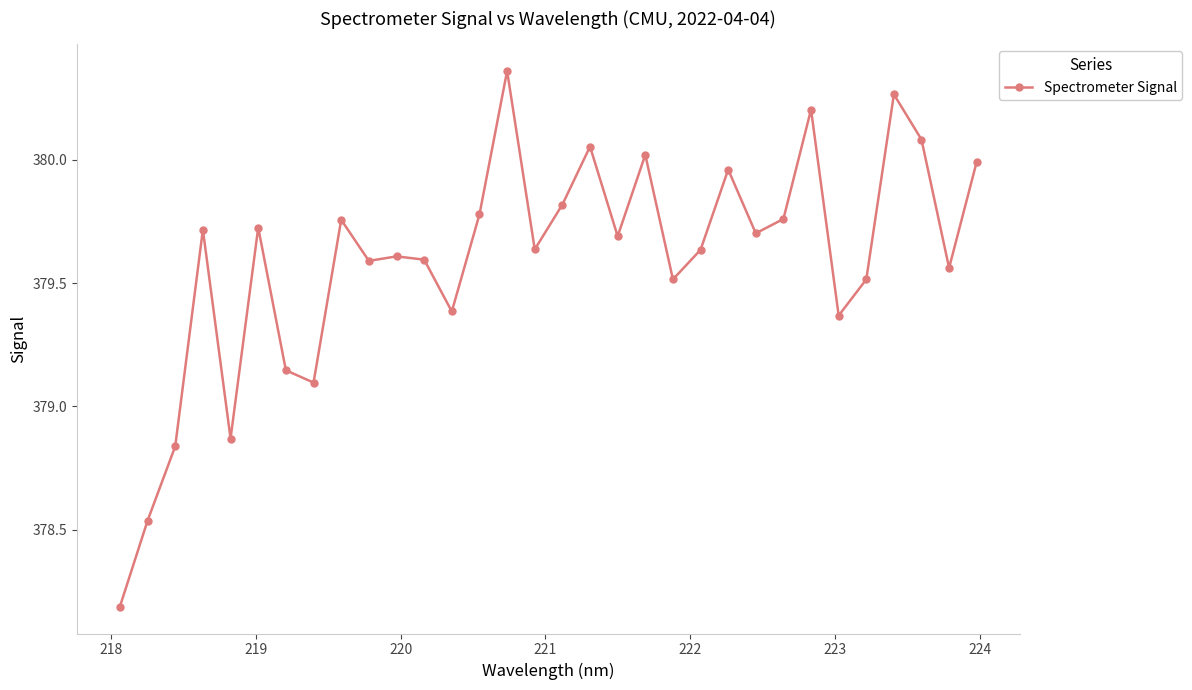

What is the sum of all values?

12147.0